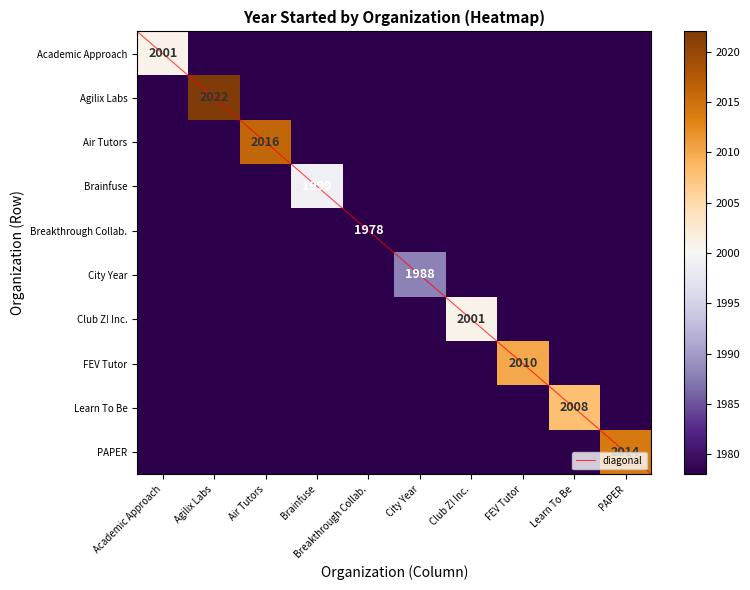

Is it true that Agilix Labs, Inc. equals 1139 at Brainfuse?

False